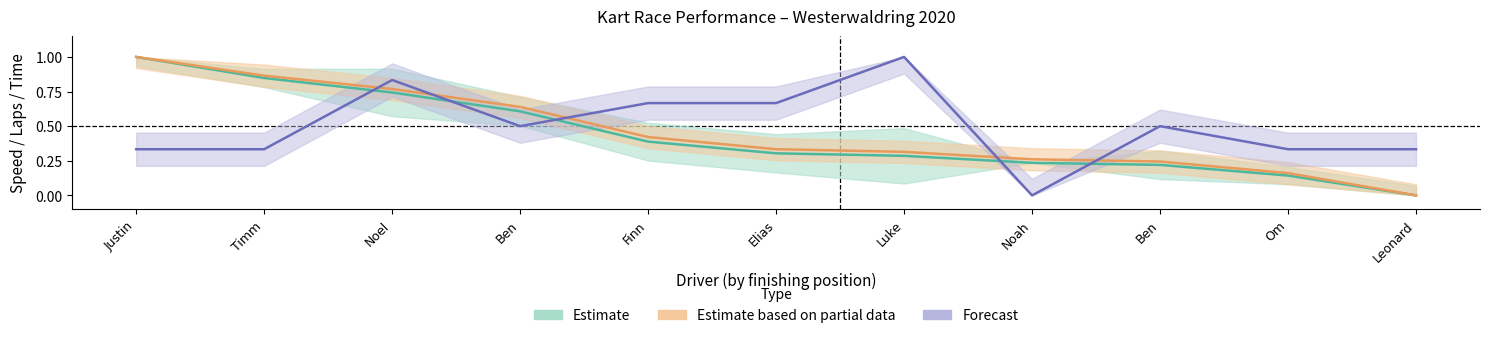

True or false: Forecast (Total Laps, normalised) and Estimate (Best Speed, normalised) intersect in this chart.

True